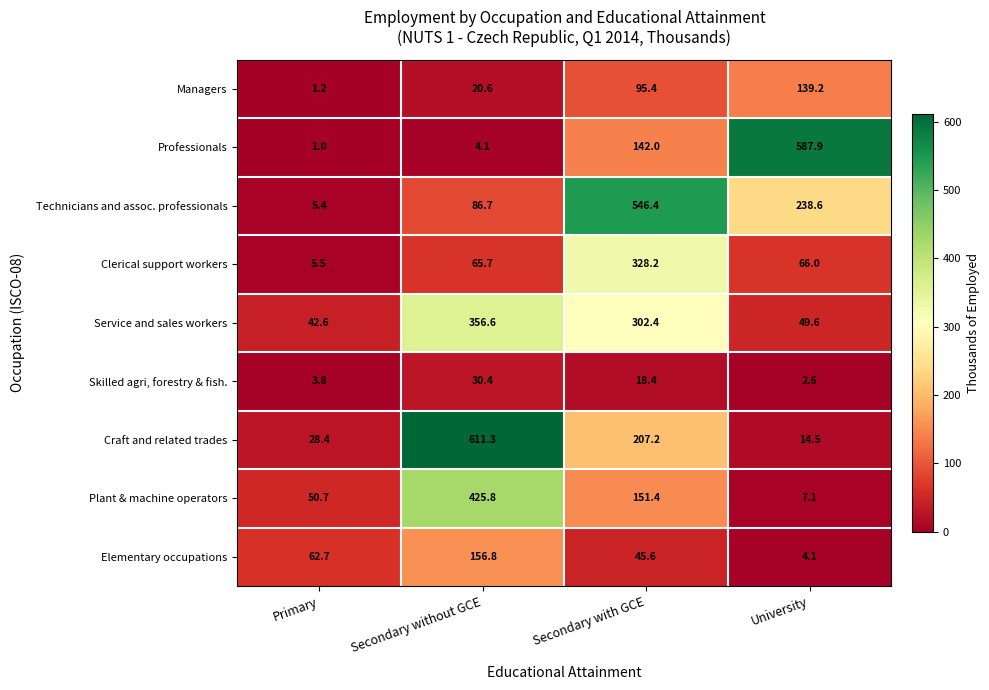

Count the number of data series in this chart.

9